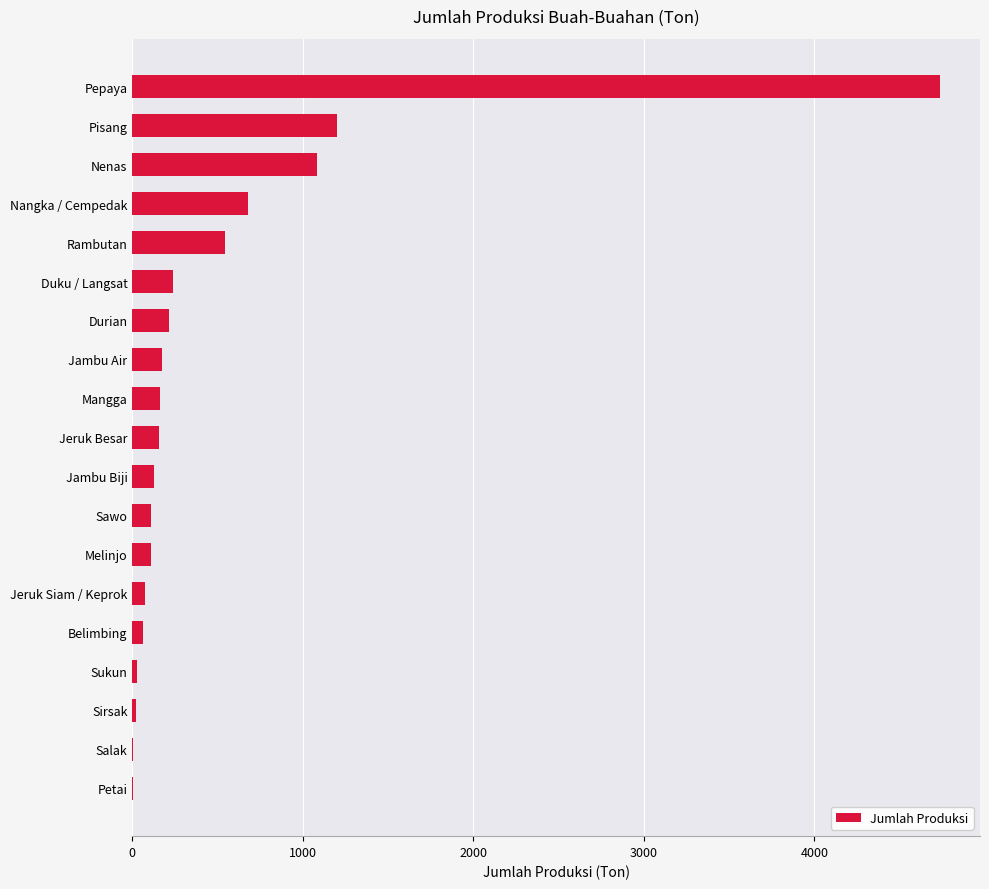

Where is the data nearest to the value 2368?

Pisang